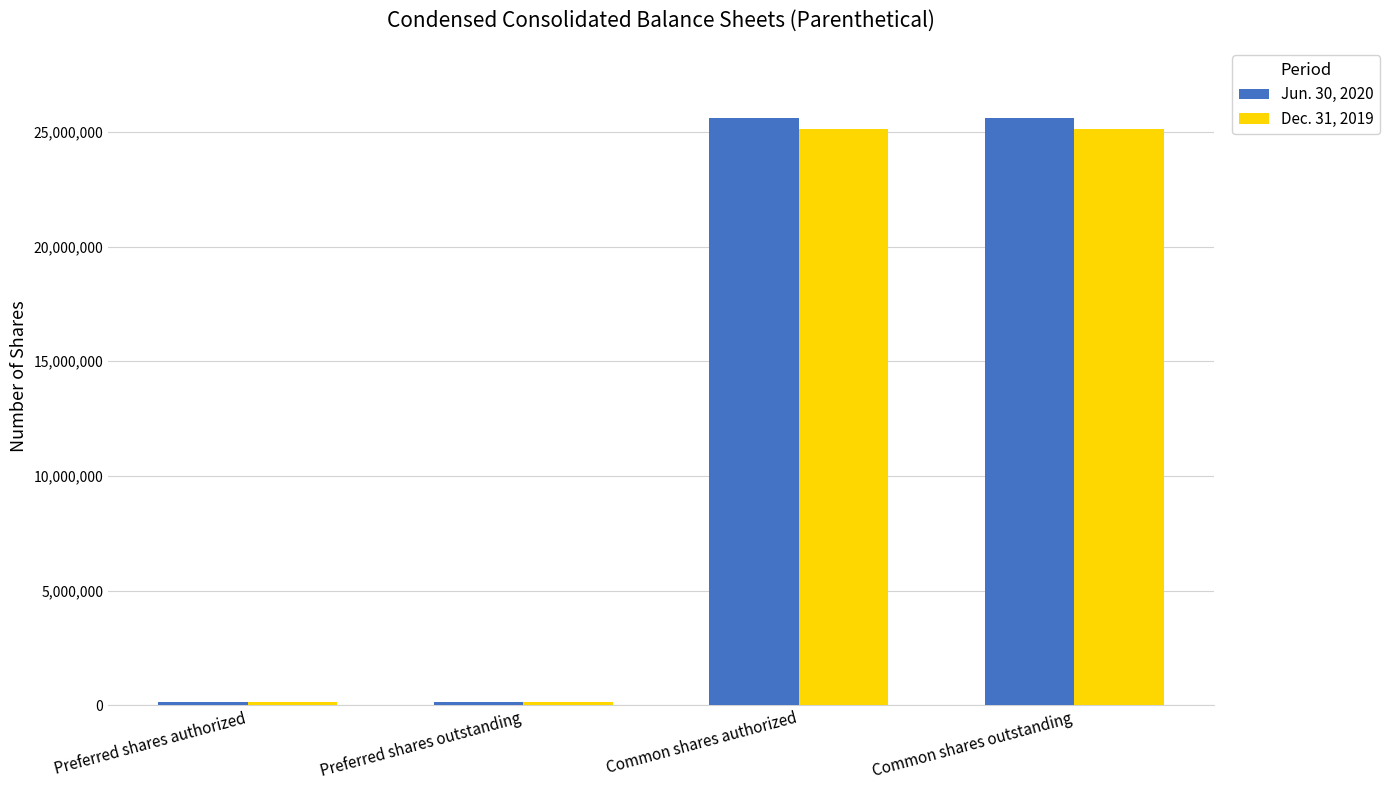

Rank the series by their maximum value, from highest to lowest.

Jun. 30, 2020, Dec. 31, 2019